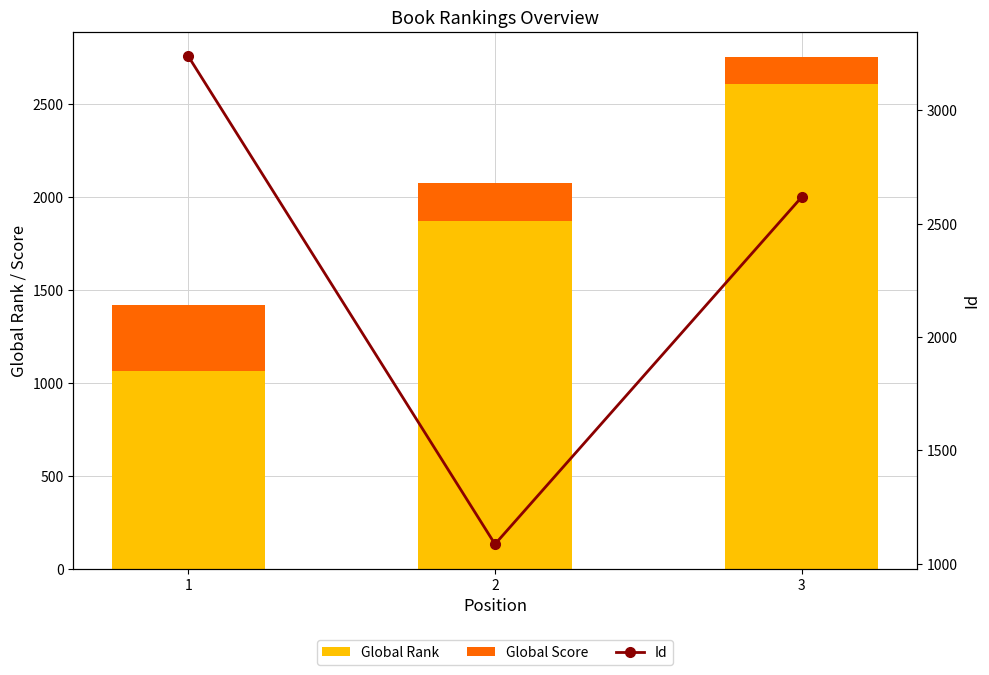

What is the maximum value for Id?

3238